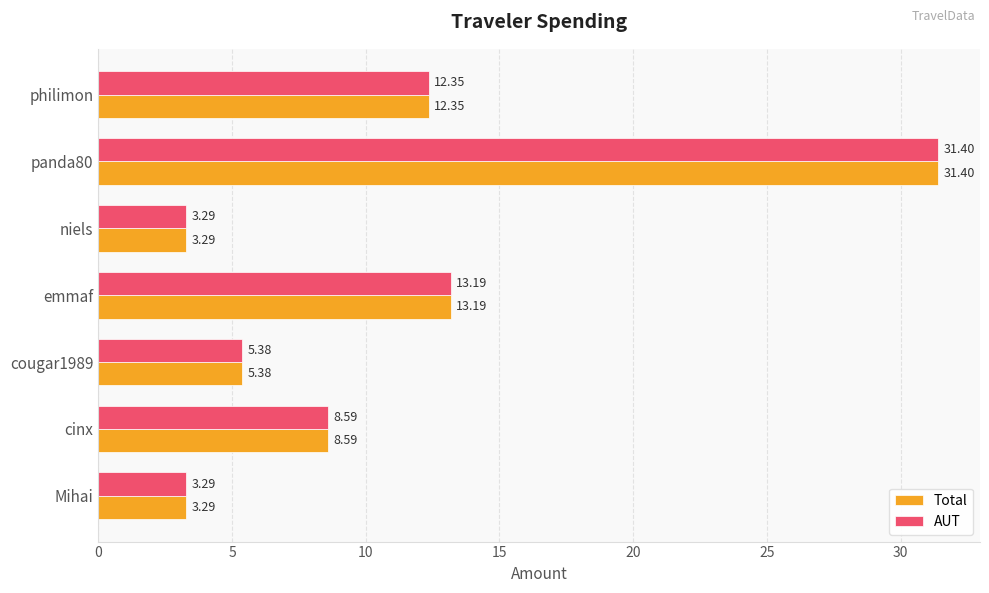

At which category is the sum across all series the highest?

panda80